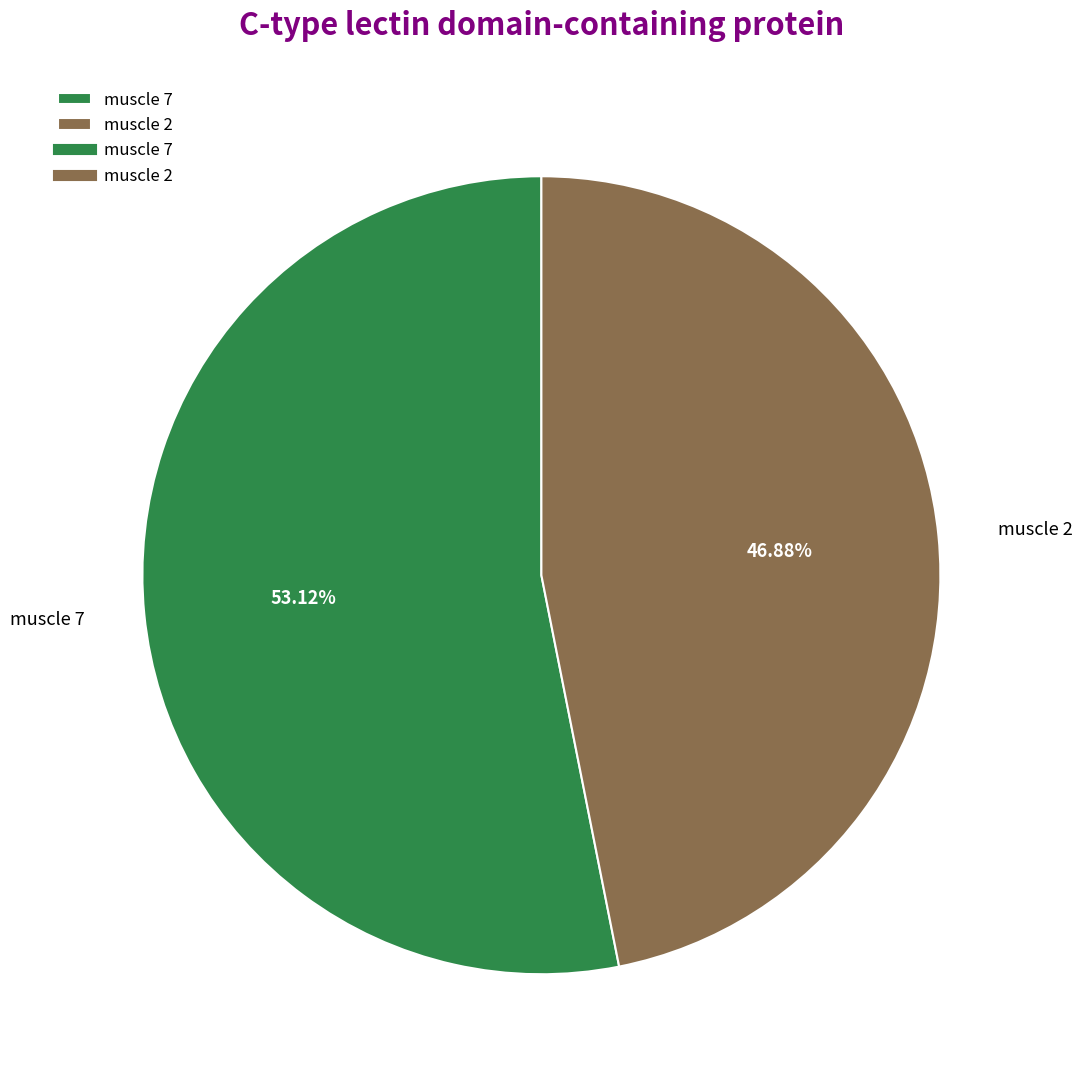

Is the sum of muscle 7 and muscle 2 greater than half?

Yes